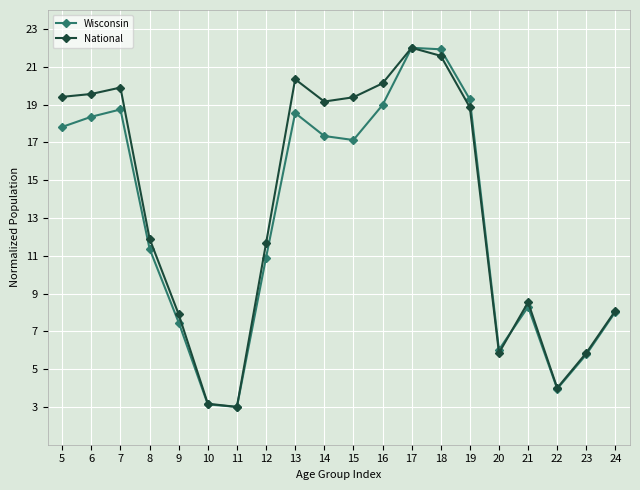

Is it true that National equals 2.9 at 9?

False